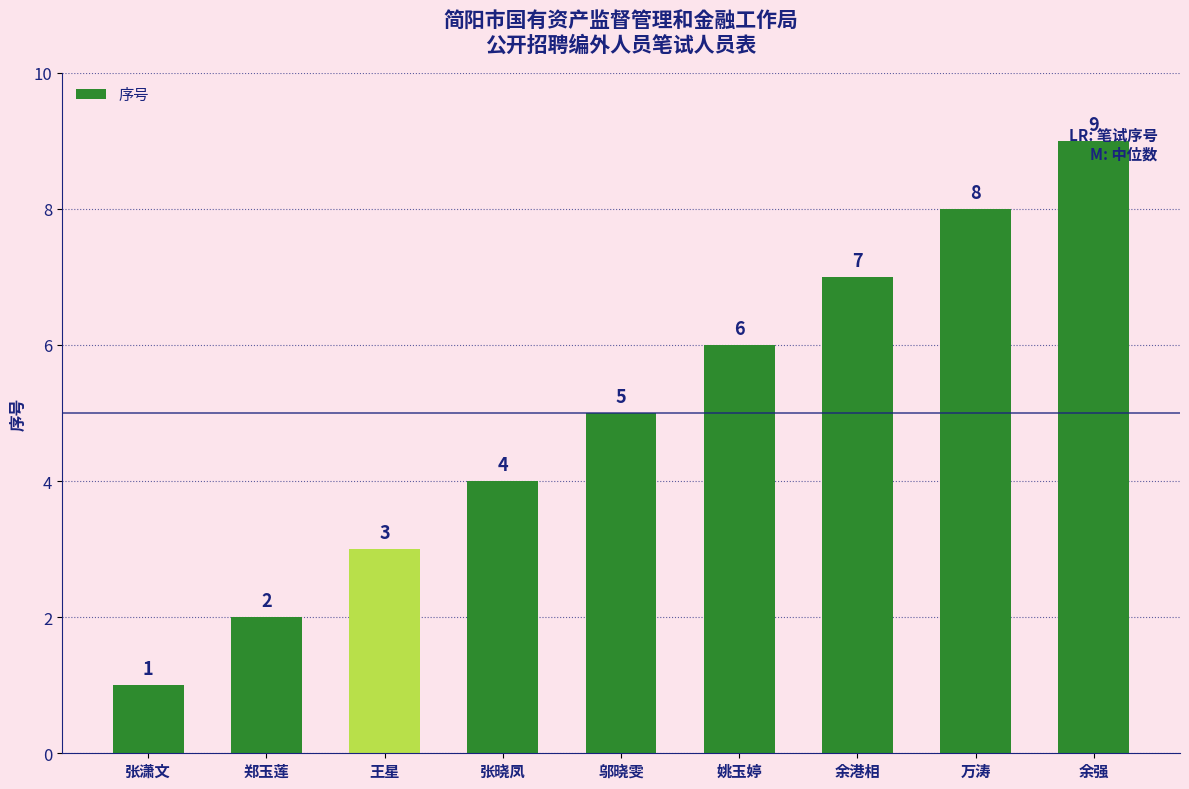

Rank the categories by value from highest to lowest.

余强, 万涛, 余港相, 姚玉婷, 邬晓雯, 张晓凤, 王星, 郑玉莲, 张潇文